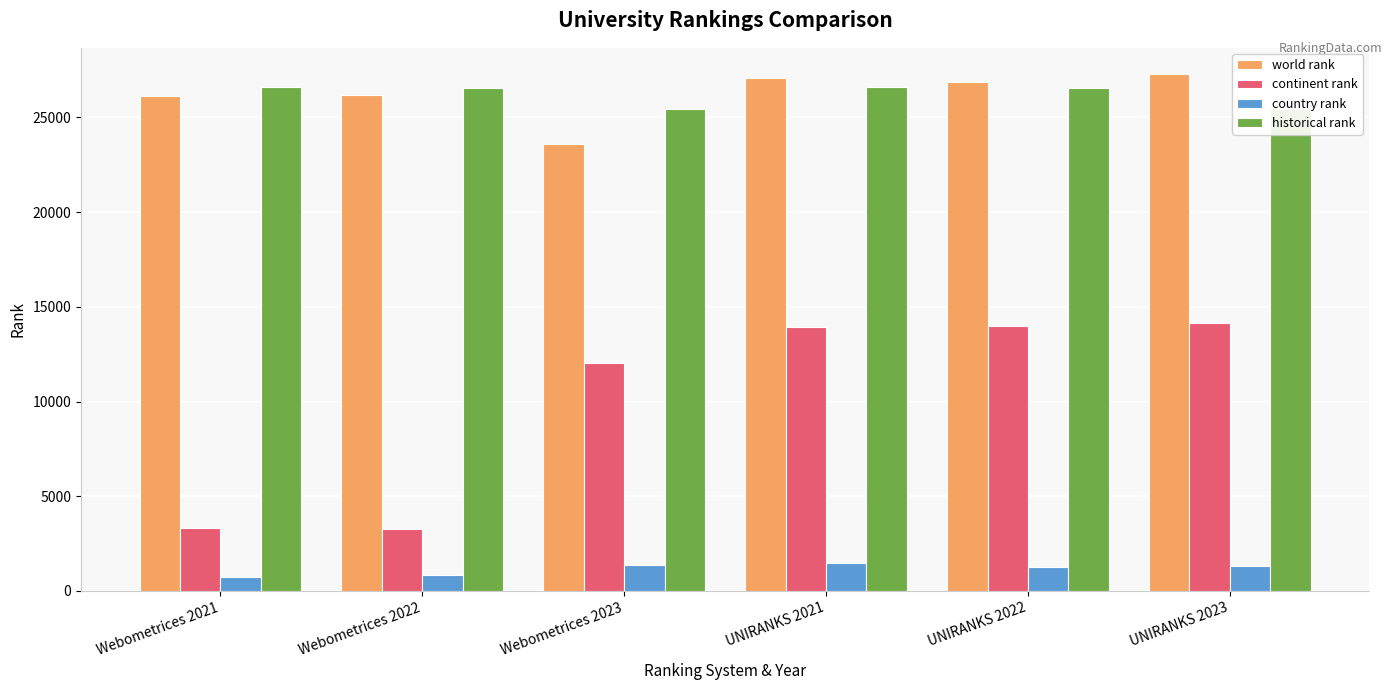

Does the chart contain any negative values?

No